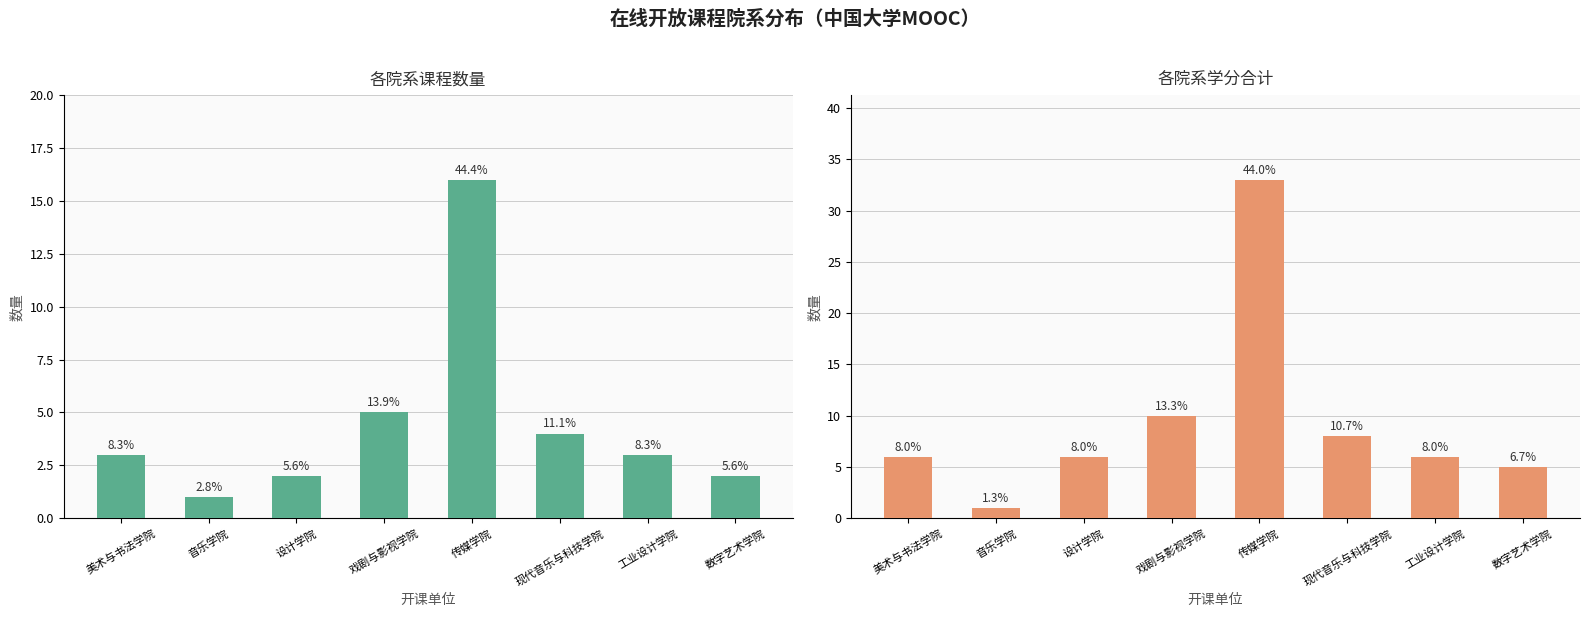

List the labels in order of 学分合计 value, smallest first.

音乐学院, 数字艺术学院, 美术与书法学院, 设计学院, 工业设计学院, 现代音乐与科技学院, 戏剧与影视学院, 传媒学院